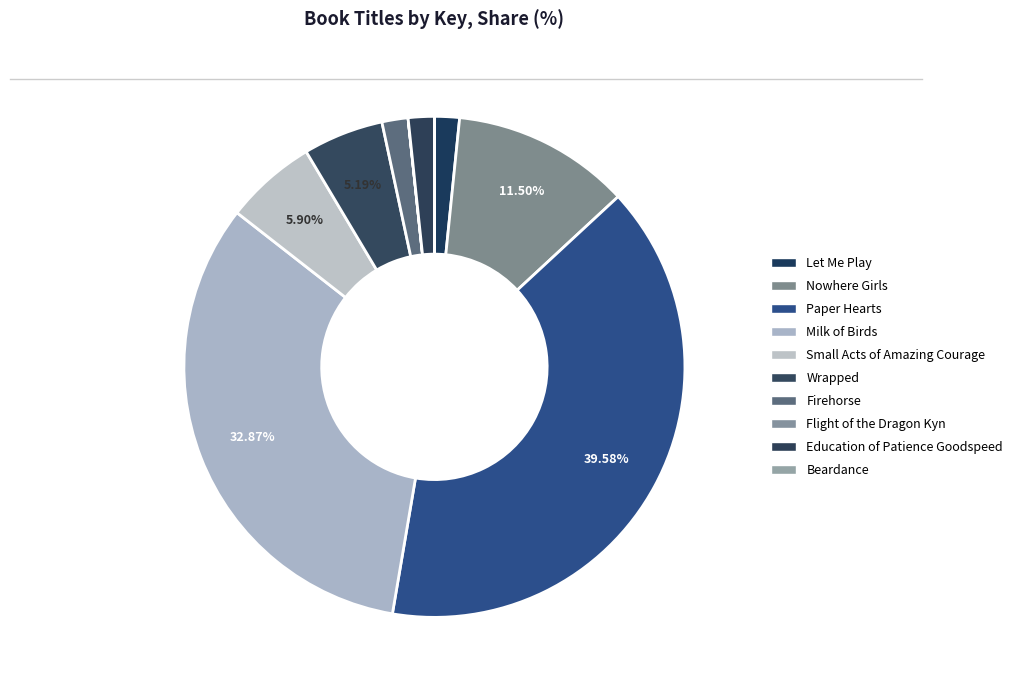

What is the smallest slice in the pie chart?

Beardance